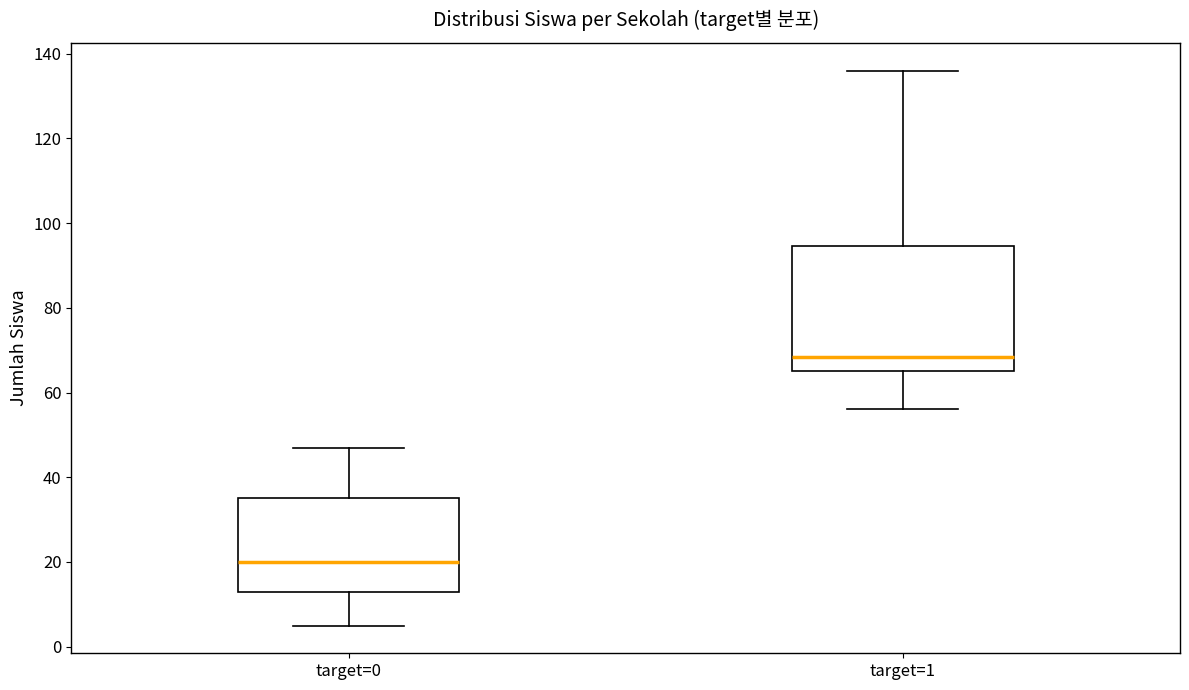

Reading left to right, transcribe this box plot: for each box, give where its median line is, the range the box spans, and where its two whiskers end, as read against the y-axis. The values are not printed on the chart, so give them approximately, as read against the axis.

target=0: median 20, box 14 to 36, whiskers 6 to 48
target=1: median 68, box 66 to 94, whiskers 56 to 136